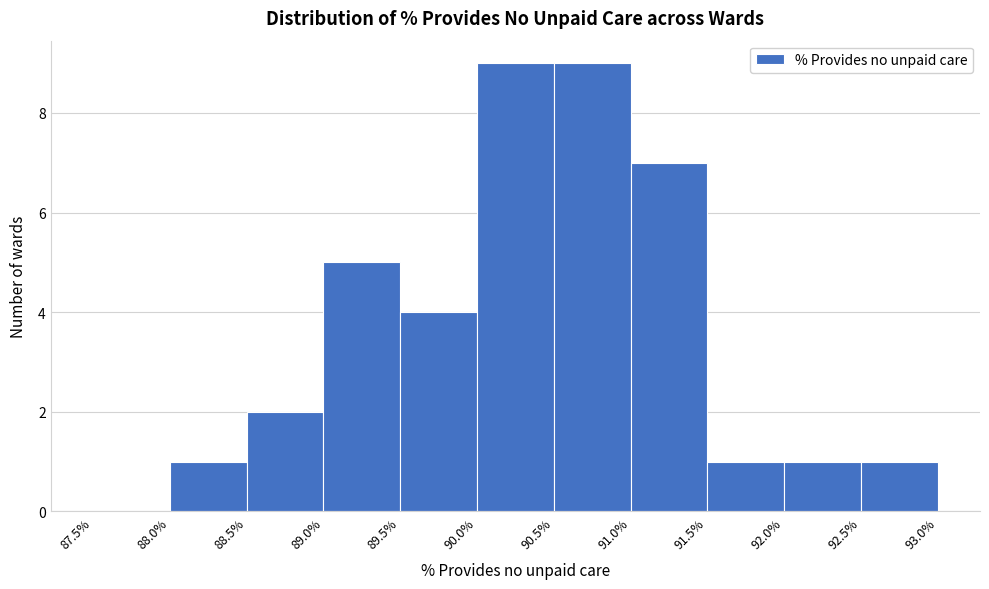

Reading left to right, list every bar in this chart as the range it spans on the x-axis followed by its height. The values are not printed on the chart, so give them approximately, as read against the axis.

87.5% to 88.0%: 0
88.0% to 88.5%: 1
88.5% to 89.0%: 2
89.0% to 89.5%: 5
89.5% to 90.0%: 4
90.0% to 90.5%: 9
90.5% to 91.0%: 9
91.0% to 91.5%: 7
91.5% to 92.0%: 1
92.0% to 92.5%: 1
92.5% to 93.0%: 1